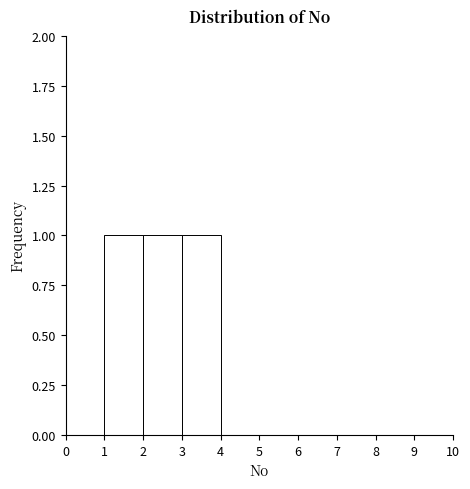

Reading left to right, transcribe this chart: for each bar, give the range it covers on the x-axis and its height. The values are not printed on the chart, so give them approximately, as read against the axis.

0 to 1: 0
1 to 2: 1
2 to 3: 1
3 to 4: 1
4 to 5: 0
5 to 6: 0
6 to 7: 0
7 to 8: 0
8 to 9: 0
9 to 10: 0